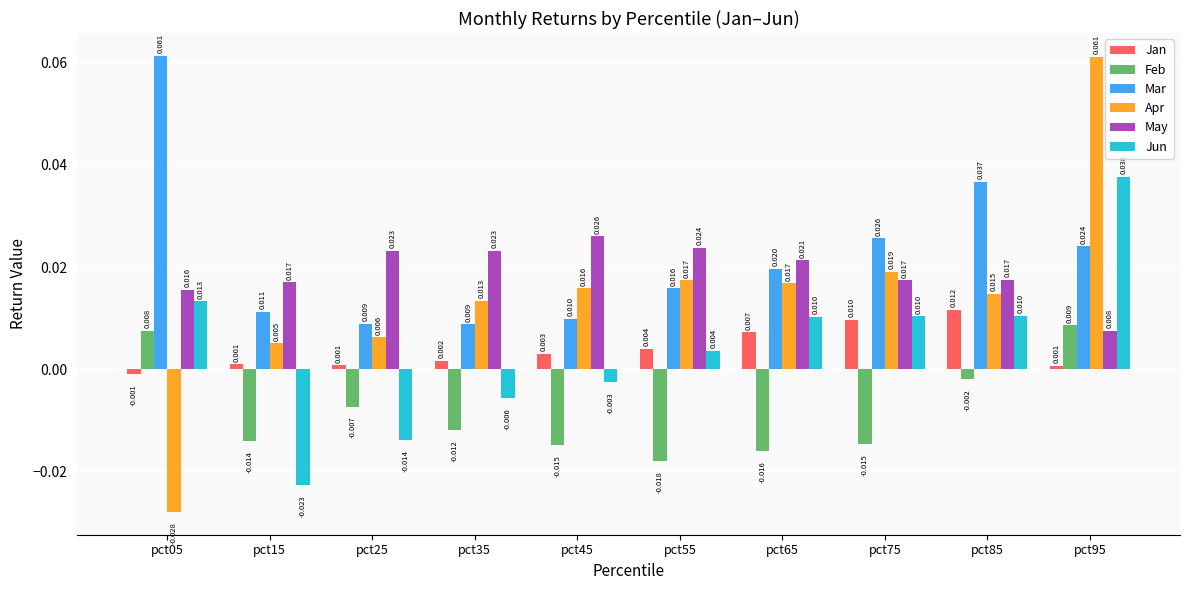

Rank the series at pct85 from lowest to highest value.

Feb, Jun, Jan, Apr, May, Mar